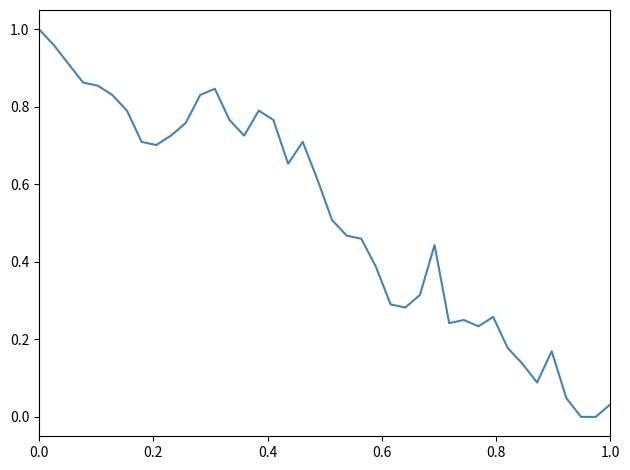

Is this an area chart (filled region under the line)?

No